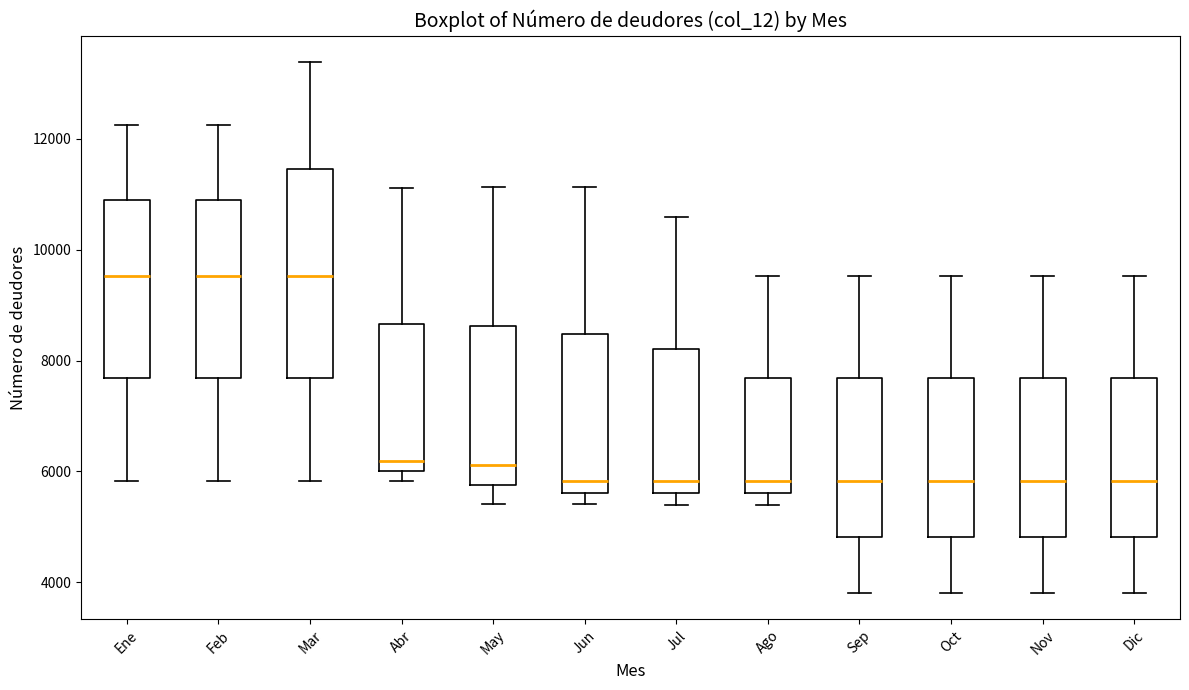

Reading left to right, transcribe this box plot: for each box, give where its median line is, the range the box spans, and where its two whiskers end, as read against the y-axis. The values are not printed on the chart, so give them approximately, as read against the axis.

Ene: median 9600, box 7600 to 10800, whiskers 5800 to 12200
Feb: median 9600, box 7600 to 10800, whiskers 5800 to 12200
Mar: median 9600, box 7600 to 11400, whiskers 5800 to 13400
Abr: median 6200, box 6000 to 8600, whiskers 5800 to 11200
May: median 6200, box 5800 to 8600, whiskers 5400 to 11200
Jun: median 5800, box 5600 to 8400, whiskers 5400 to 11200
Jul: median 5800, box 5600 to 8200, whiskers 5400 to 10600
Ago: median 5800, box 5600 to 7600, whiskers 5400 to 9600
Sep: median 5800, box 4800 to 7600, whiskers 3800 to 9600
Oct: median 5800, box 4800 to 7600, whiskers 3800 to 9600
Nov: median 5800, box 4800 to 7600, whiskers 3800 to 9600
Dic: median 5800, box 4800 to 7600, whiskers 3800 to 9600